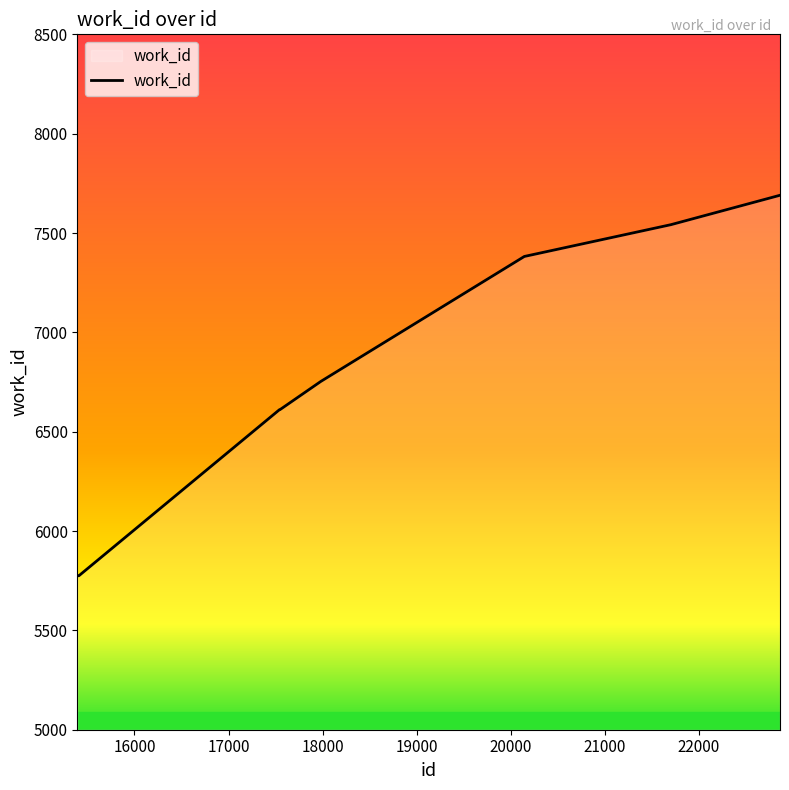

What is the difference between the maximum and minimum values?

1915